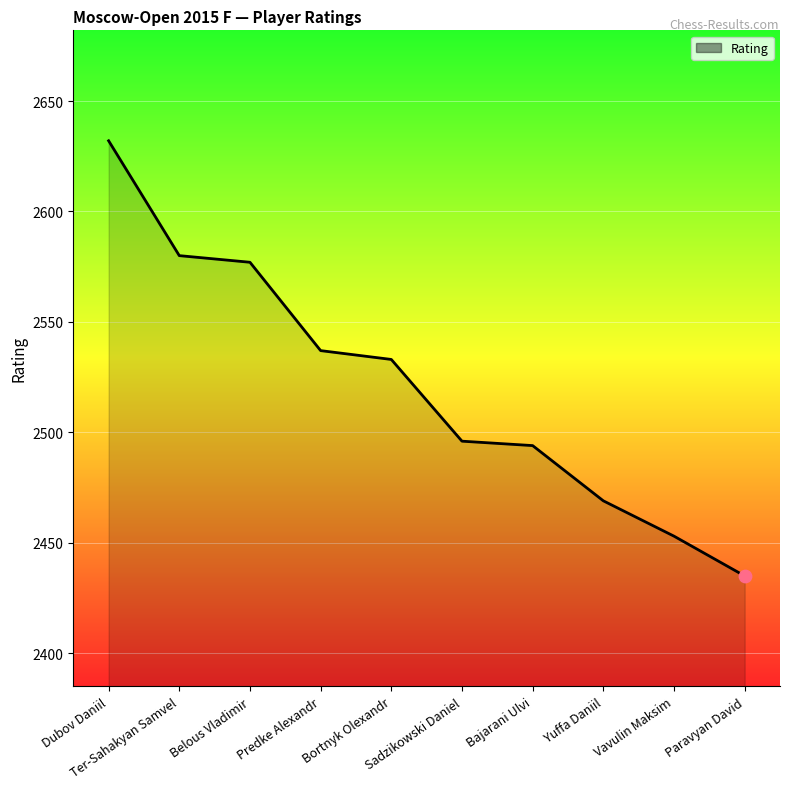

What is the ratio of the value at Bortnyk Olexandr to the value at Ter-Sahakyan Samvel?

1.0